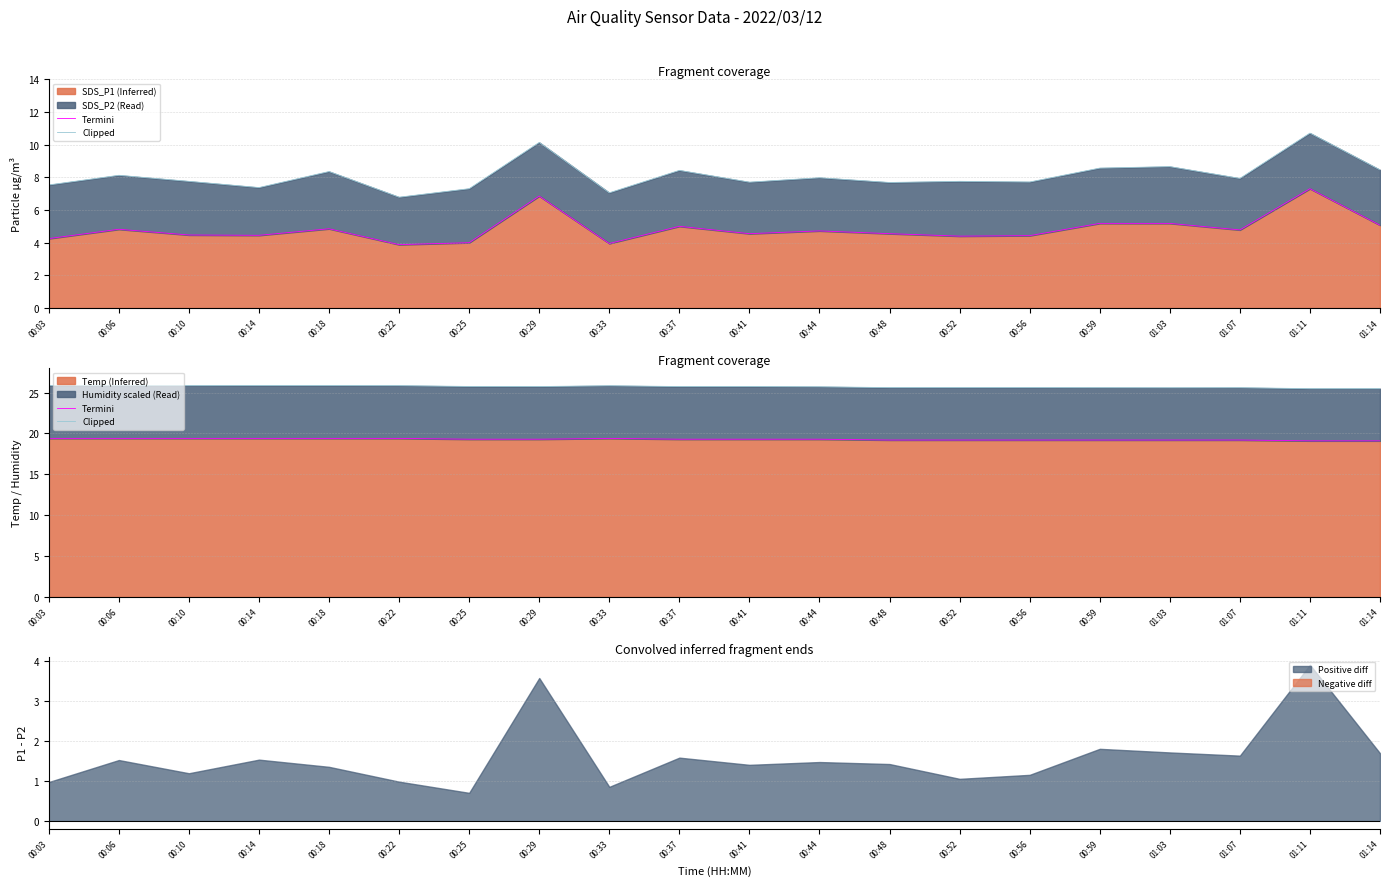

What is the label of the 5th point from the left?

00:18